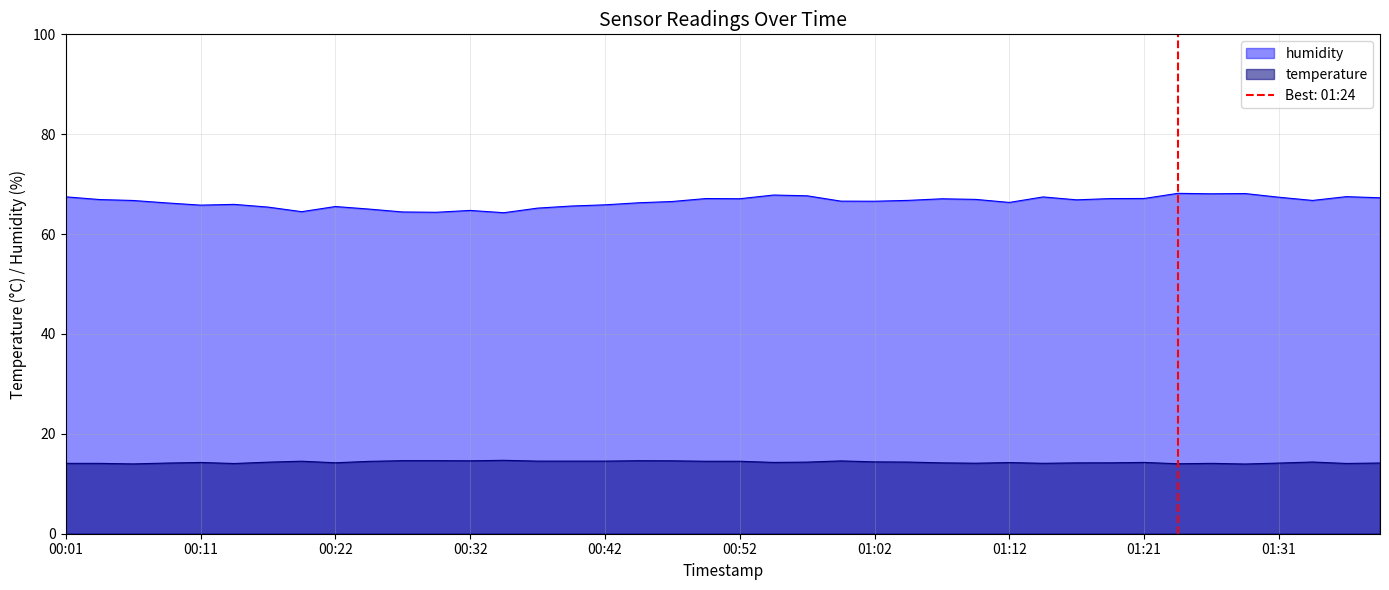

Is the value of humidity at 01:34 greater than the value of temperature at 00:04?

Yes